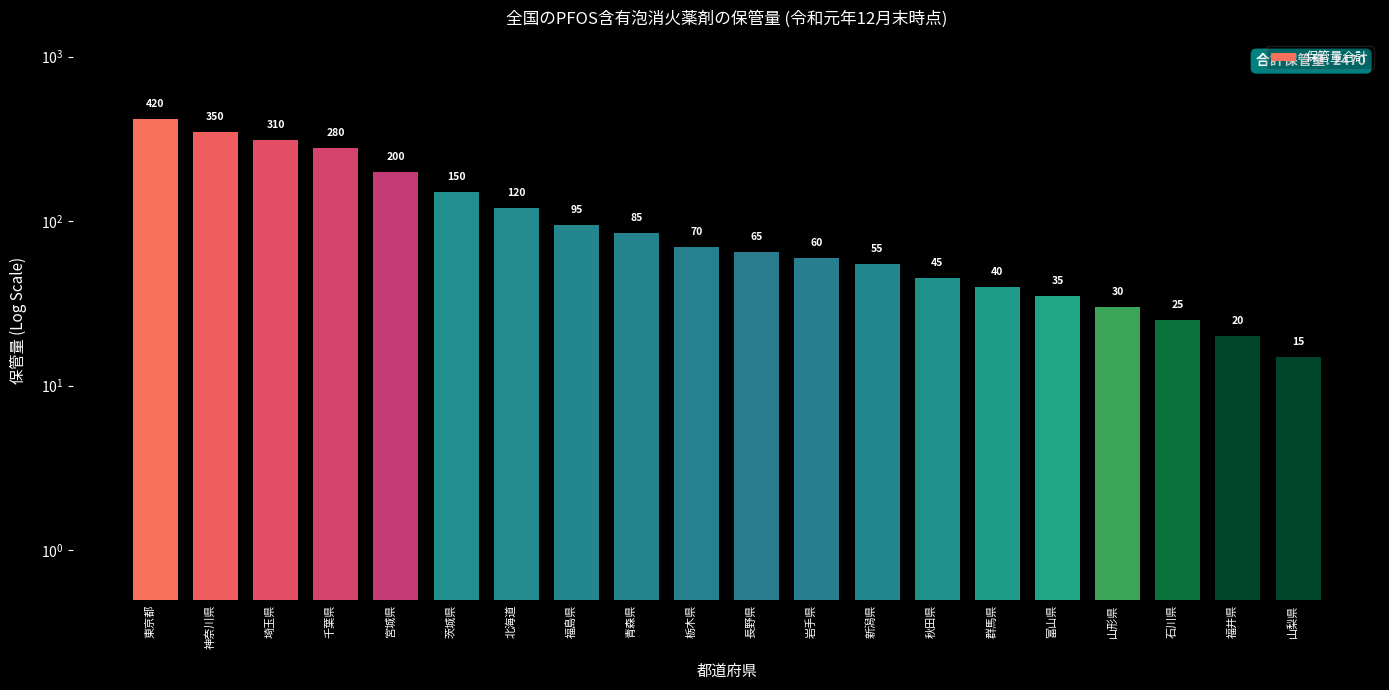

List the labels in order of value, smallest first.

山梨県, 福井県, 石川県, 山形県, 富山県, 群馬県, 秋田県, 新潟県, 岩手県, 長野県, 栃木県, 青森県, 福島県, 北海道, 茨城県, 宮城県, 千葉県, 埼玉県, 神奈川県, 東京都